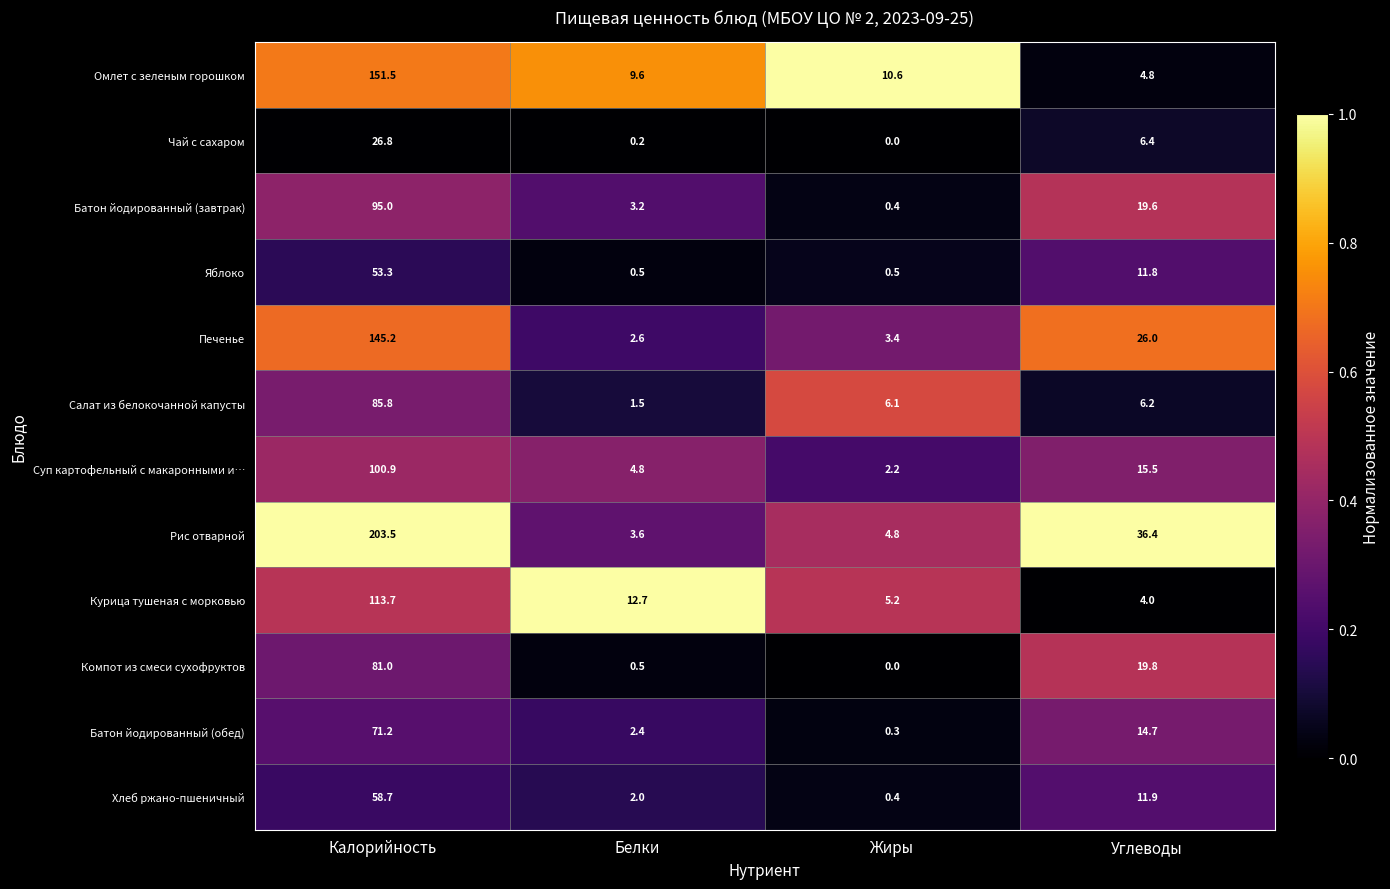

What is the sum of the Яблоко values at Жиры and Калорийность?

53.8